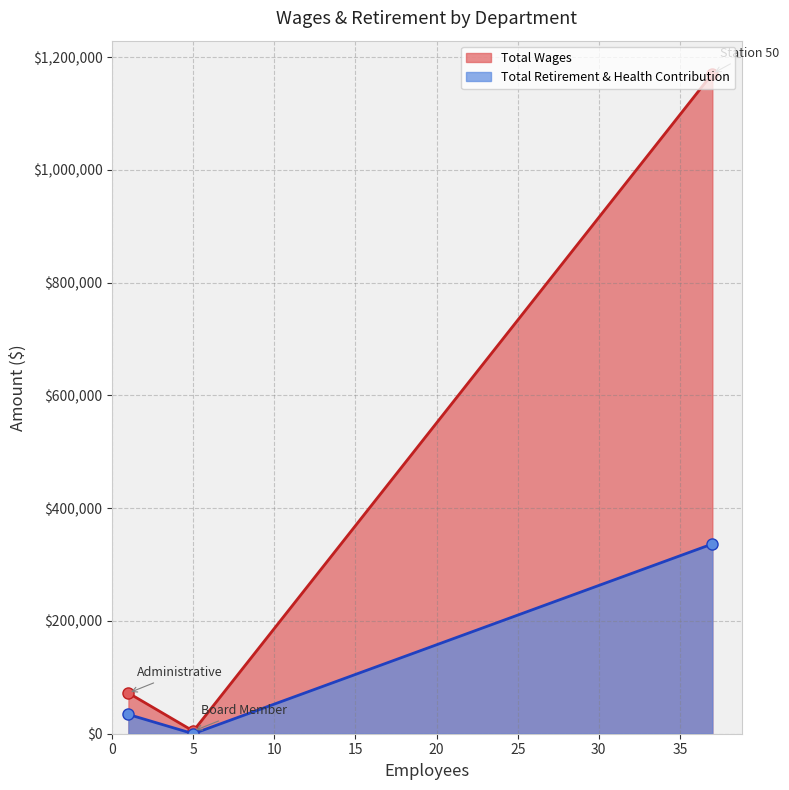

Which series has the largest total across all categories?

Total Wages